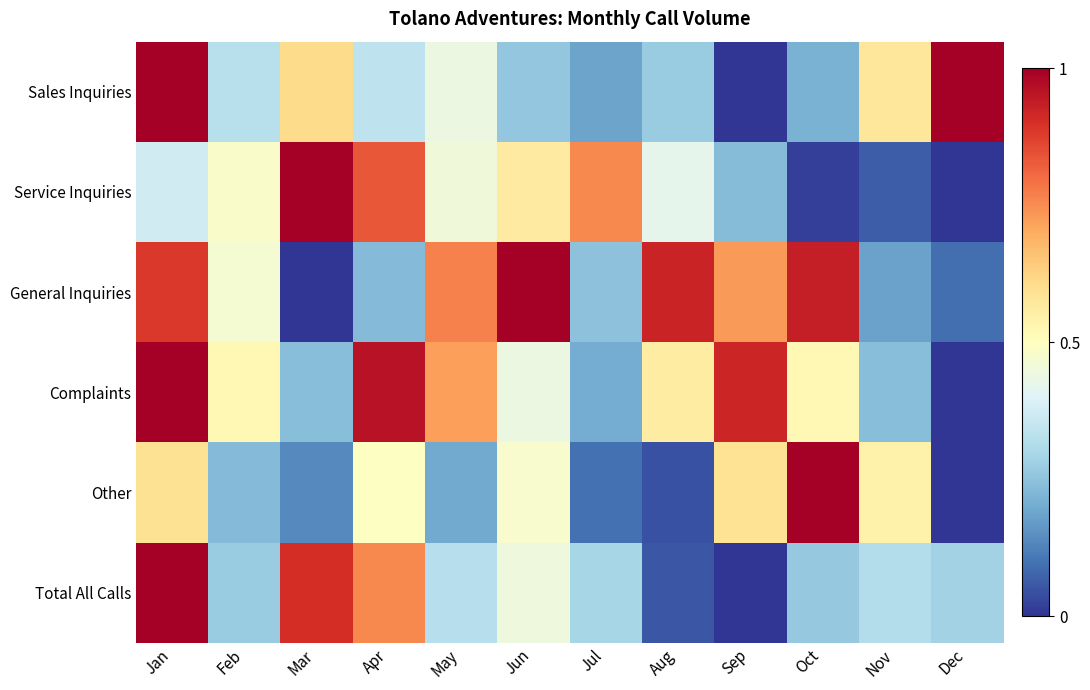

Rank the series by their maximum value, from highest to lowest.

Sales Inquiries, Service Inquiries, General Inquiries, Complaints, Other, Total All Calls